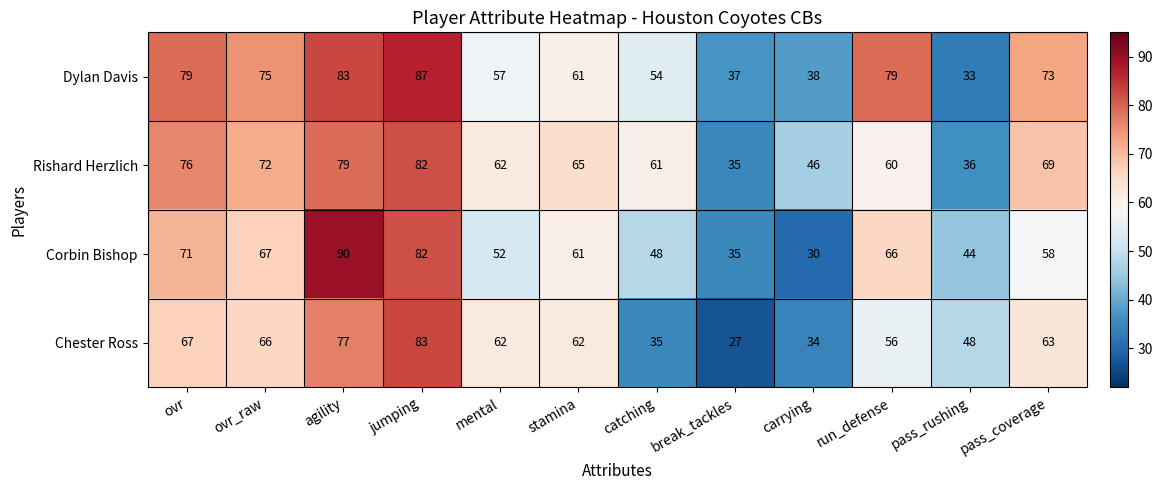

What is the sum of the Dylan Davis values at jumping and ovr?

166